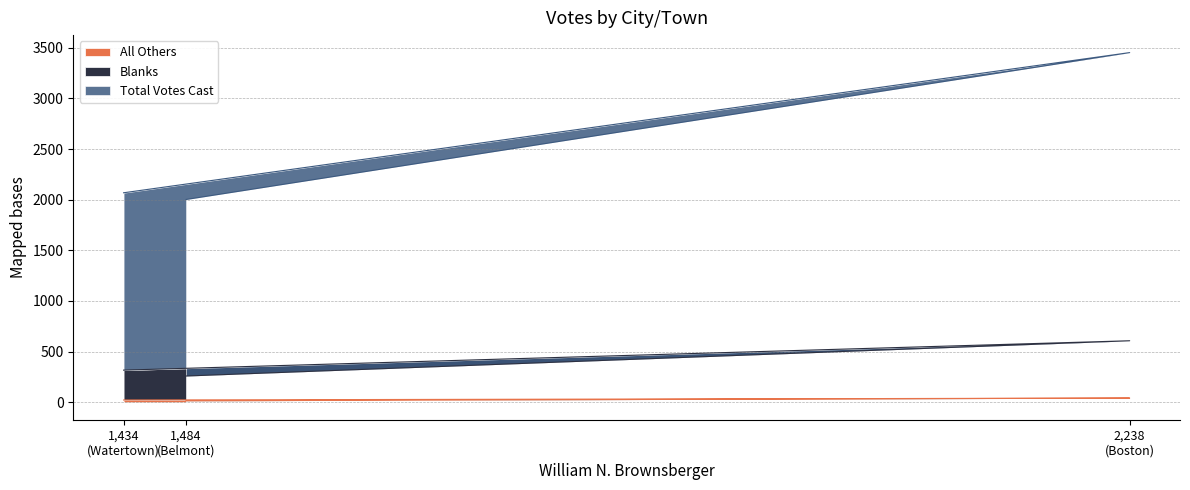

Count the number of data series in this chart.

3